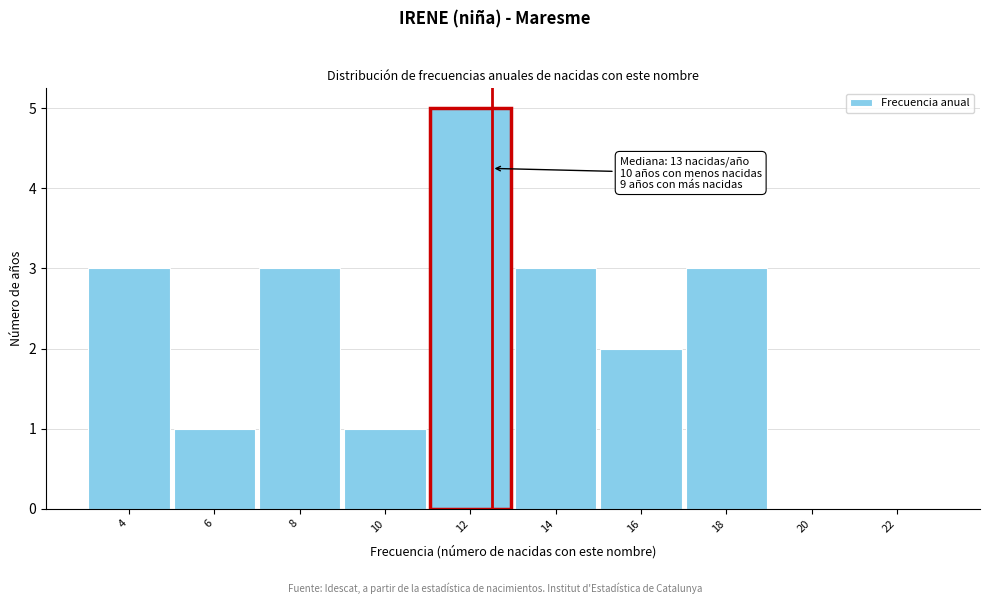

Reading left to right, list all the values displayed in this chart.

4=3	6=1	8=3	10=1	12=5	14=3	16=2	18=3	20=0	22=0